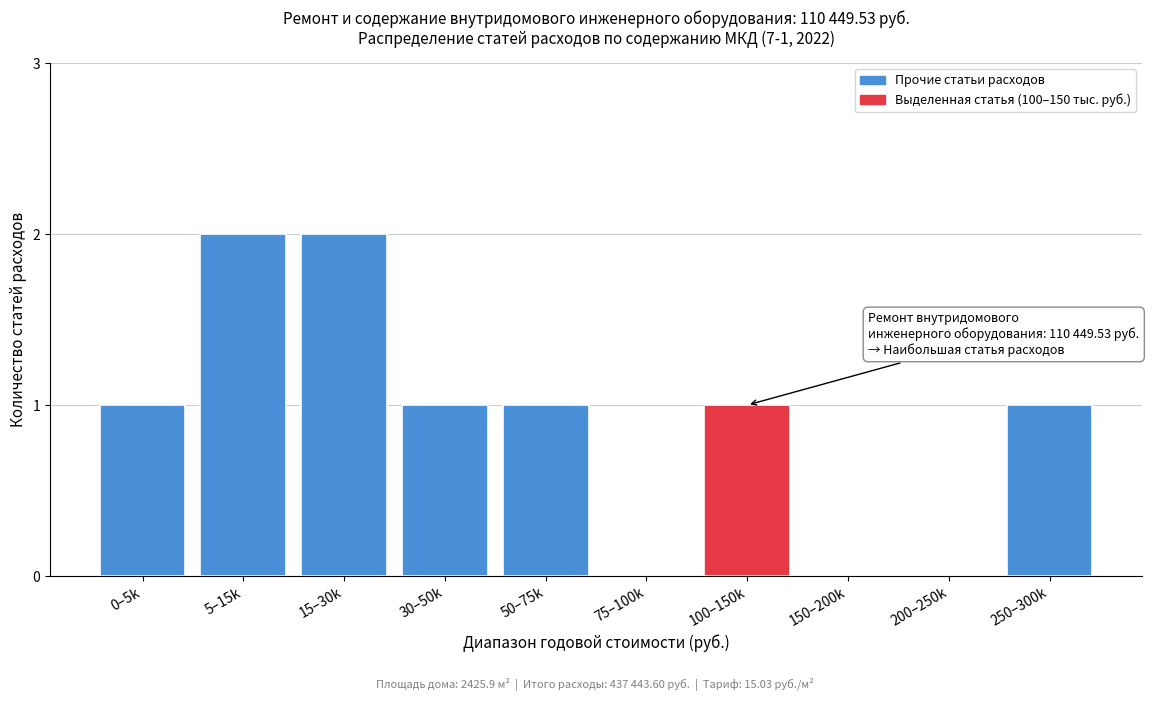

Reading left to right, extract all data points from this chart.

0–5k=1	5–15k=2	15–30k=2	30–50k=1	50–75k=1	75–100k=0	100–150k=1	150–200k=0	200–250k=0	250–300k=1